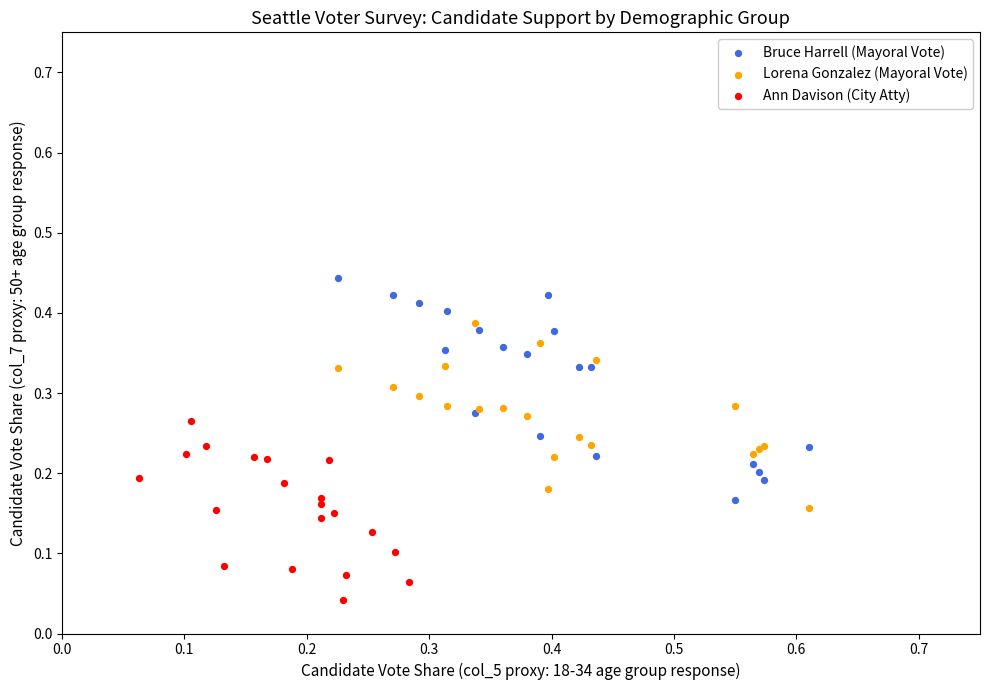

Which series reaches the minimum Y coordinate?

Ann Davison (City Atty)